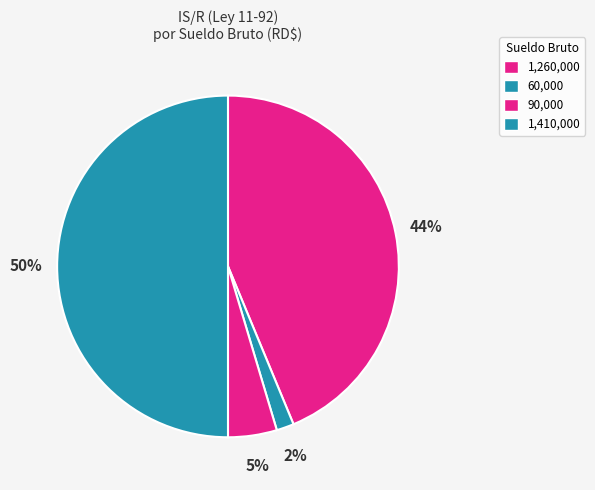

How many slices are in this pie chart?

4